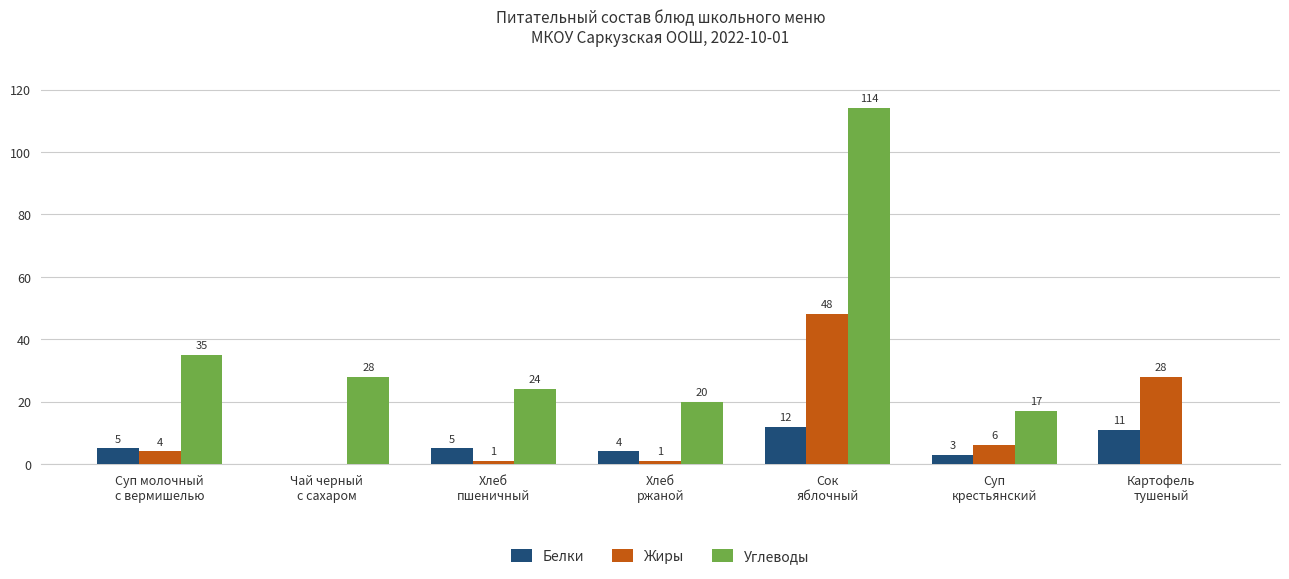

Reading right to left, list all the values displayed in this chart.

Белки: Картофель
тушеный=11	Суп
крестьянский=3	Сок
яблочный=12	Хлеб
ржаной=4	Хлеб
пшеничный=5	Чай черный
с сахаром=0	Суп молочный
с вермишелью=5
Жиры: Картофель
тушеный=28	Суп
крестьянский=6	Сок
яблочный=48	Хлеб
ржаной=1	Хлеб
пшеничный=1	Чай черный
с сахаром=0	Суп молочный
с вермишелью=4
Углеводы: Картофель
тушеный=0	Суп
крестьянский=17	Сок
яблочный=114	Хлеб
ржаной=20	Хлеб
пшеничный=24	Чай черный
с сахаром=28	Суп молочный
с вермишелью=35